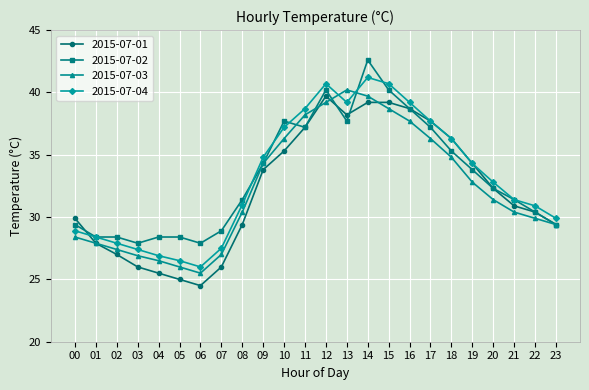

True or false: 2015-07-01 has more than 2 interior local peaks.

False